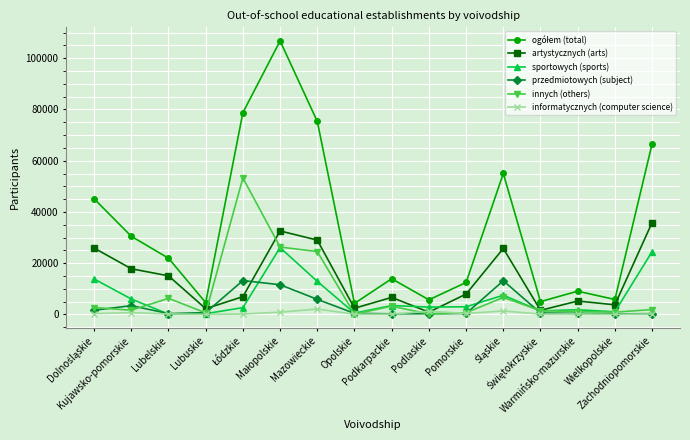

The value of przedmiotowych (subject) at Mazowieckie is 5850. True or false?

True